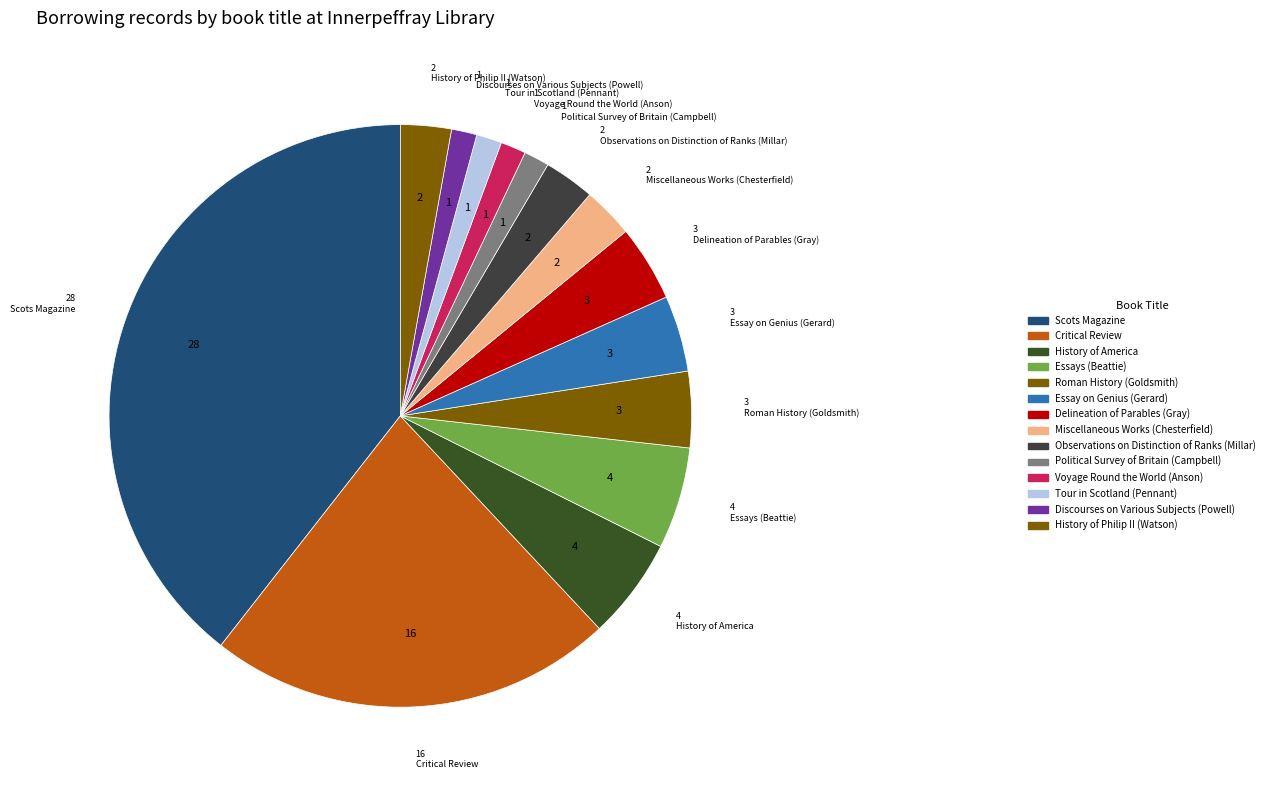

To the nearest percent, what percentage of the pie is Essay on Genius (Gerard)?

4%